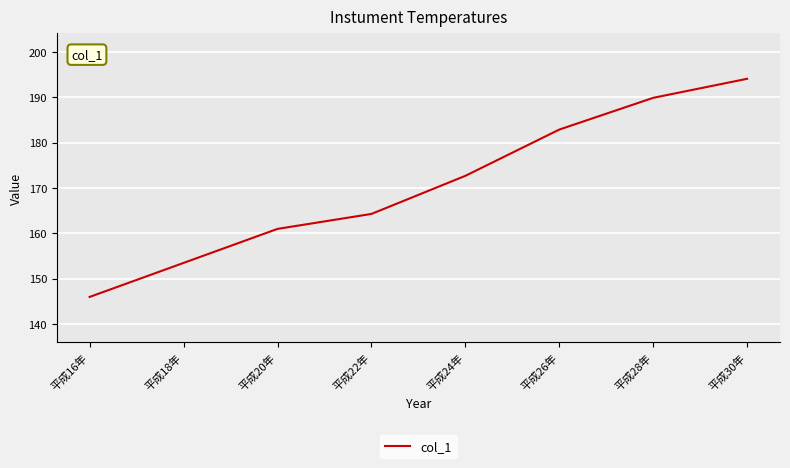

What is the maximum value shown in the chart?

194.1